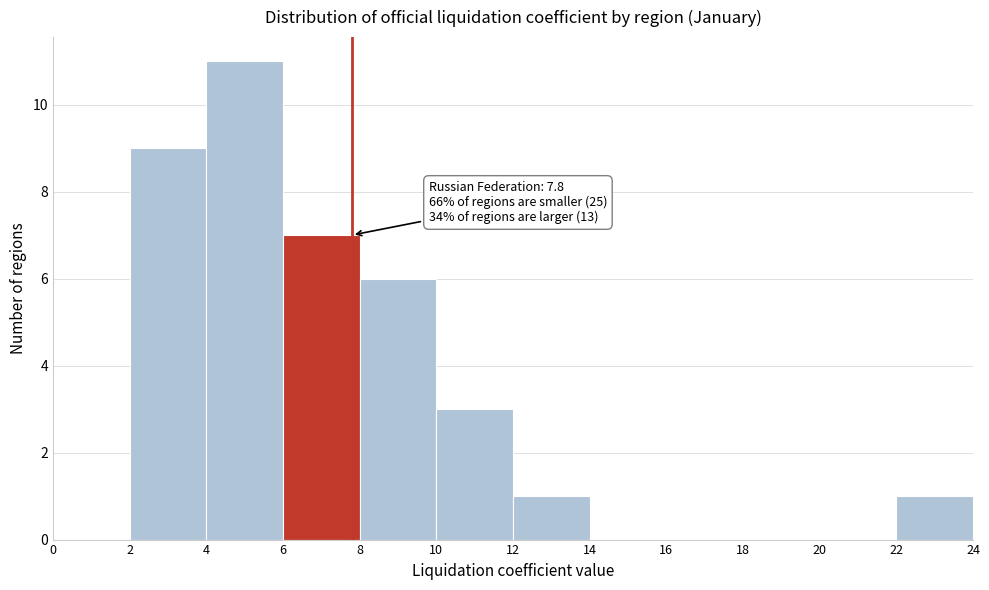

Which range on the x-axis has the tallest bar?

4 to 6